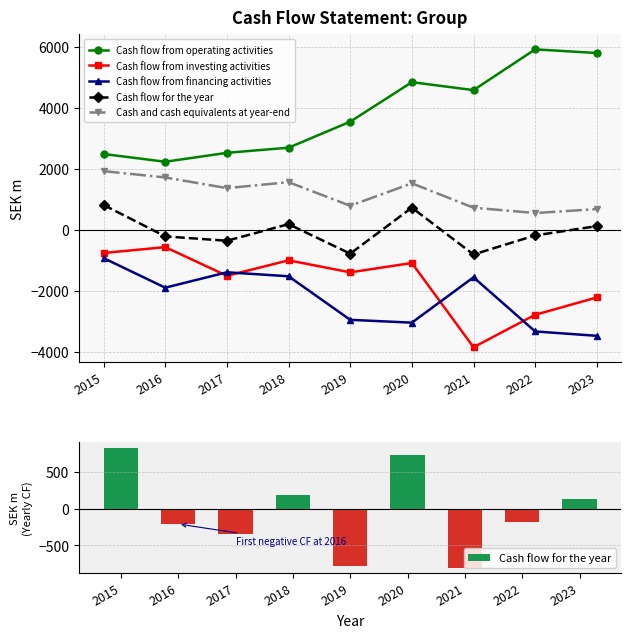

Reading right to left, transcribe all the data shown in this chart.

Cash flow from operating activities: 5807	5927	4590	4851	3555	2702	2534	2241	2495
Cash flow from investing activities: -2210	-2778	-3842	-1080	-1386	-992	-1500	-559	-751
Cash flow from financing activities: -3468	-3324	-1548	-3036	-2943	-1515	-1384	-1889	-920
Cash flow for the year: 129	-175	-800	735	-774	195	-350	-207	824
Cash and cash equivalents at year-end: 688	559	734	1534	798	1571	1376	1726	1933